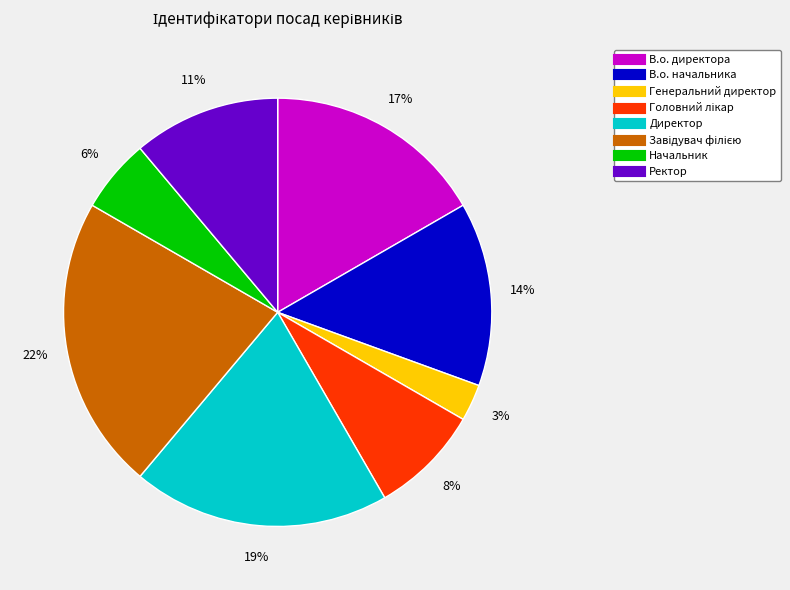

What is the smallest slice in the pie chart?

Генеральний директор